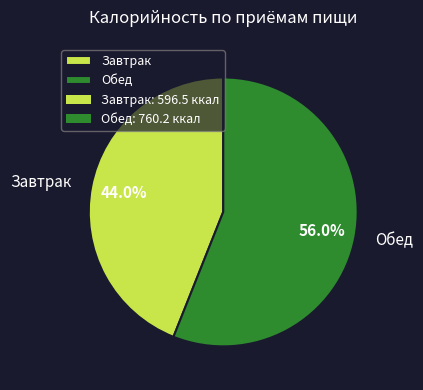

Combined, do Обед and Завтрак account for over 50%?

Yes